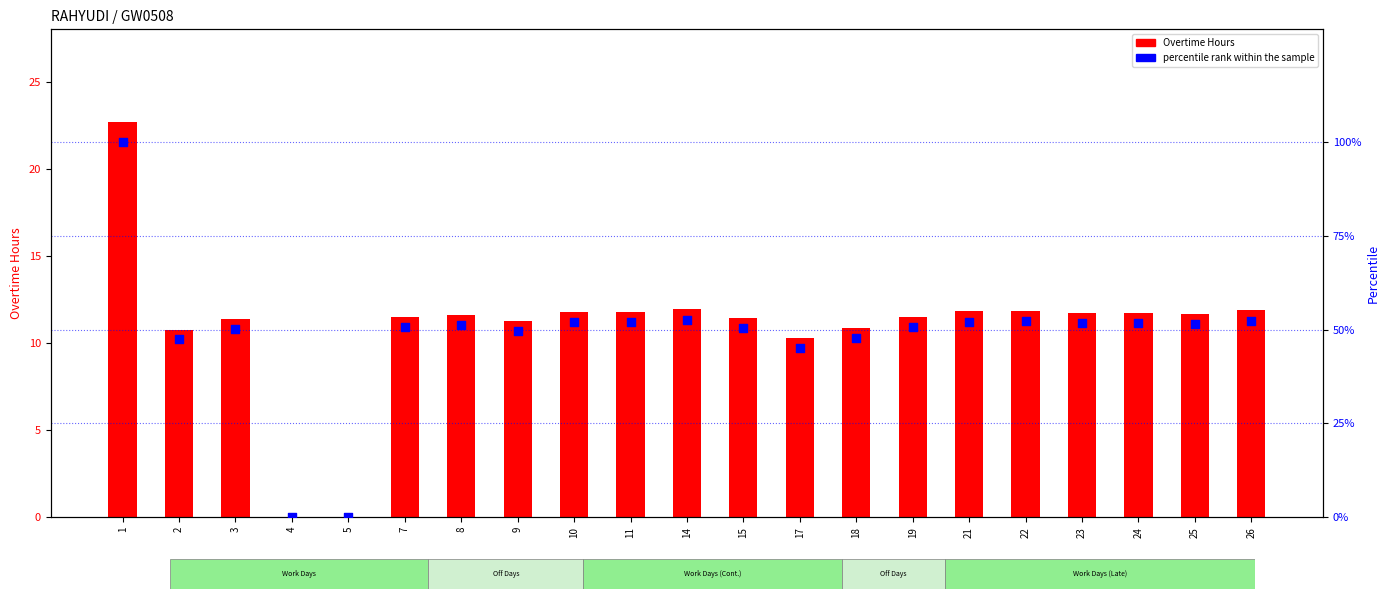

At how many categories does at least one series exceed 61?

1